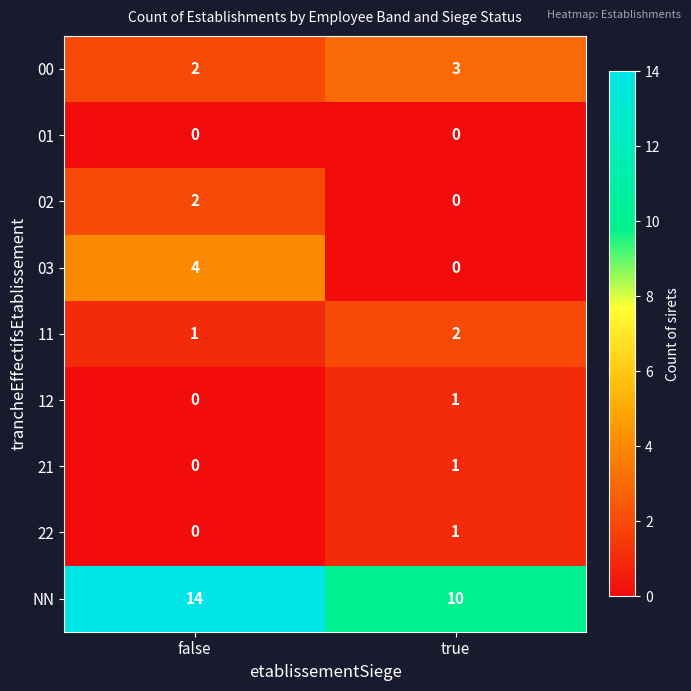

What is the total value across all series at false?

23